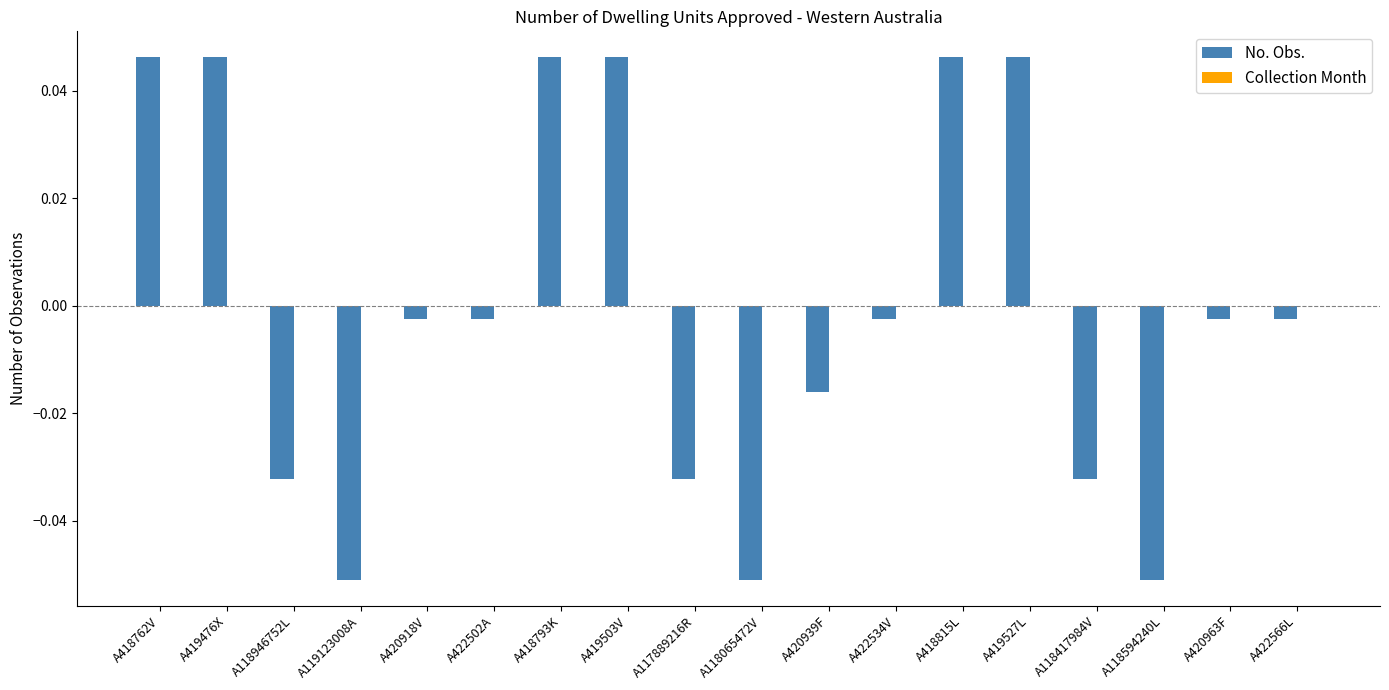

Are the bars horizontal?

No